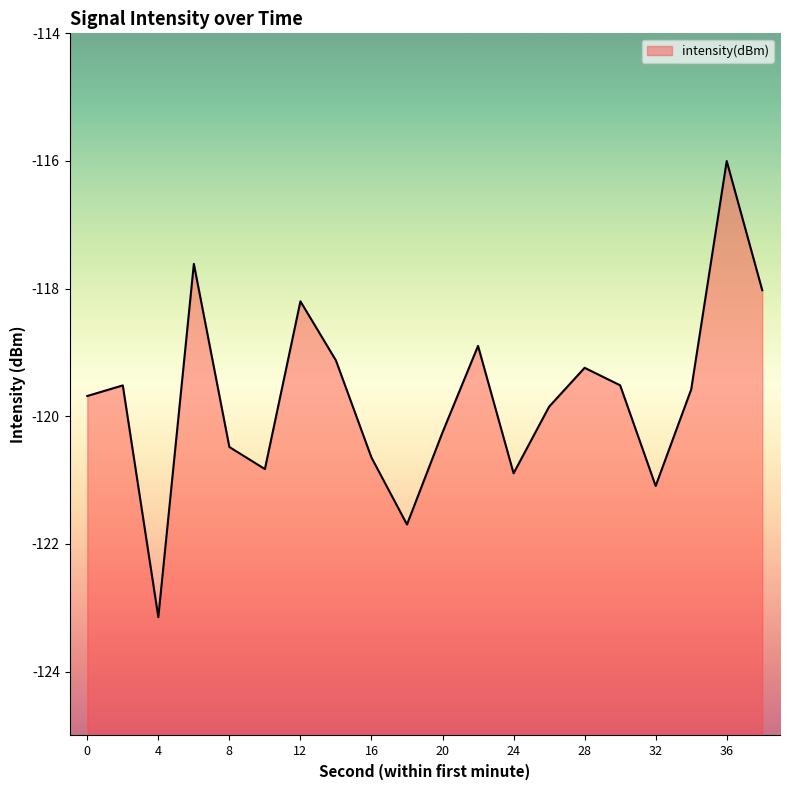

How many points are lower than both their immediate neighbors (excluding endpoints)?

5